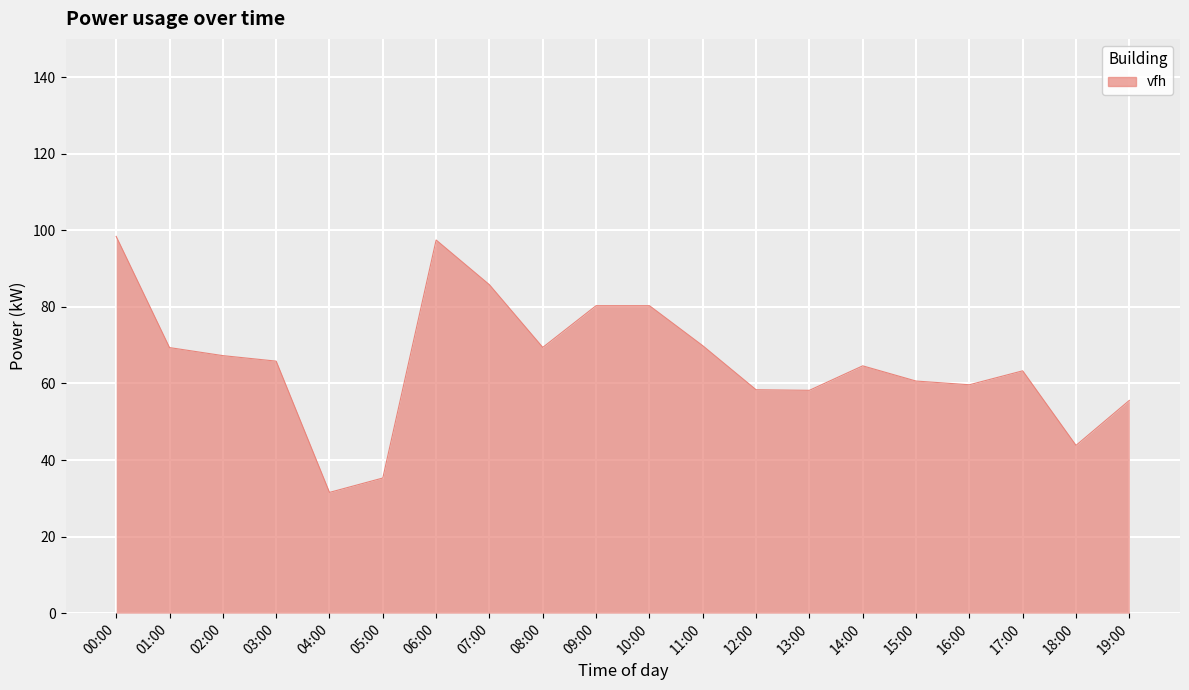

What is the maximum value shown in the chart?

98.4